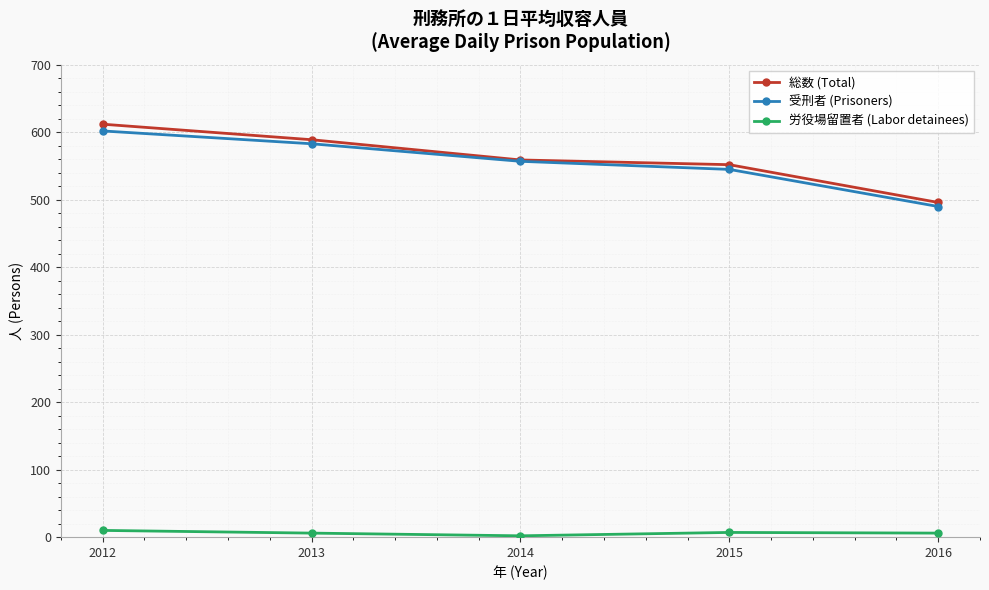

At which category is the sum across all series the highest?

2012